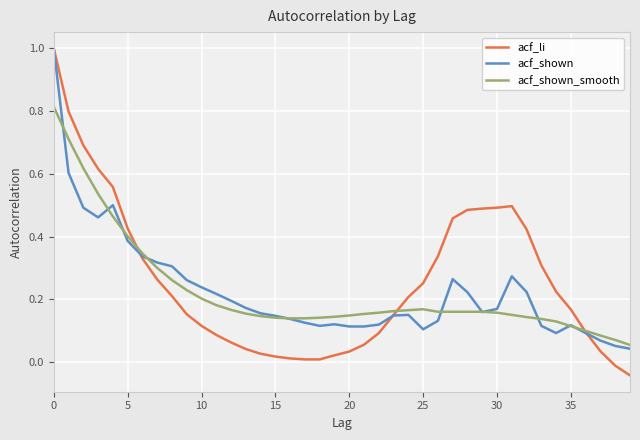

What is the maximum value for acf_li?

1.0